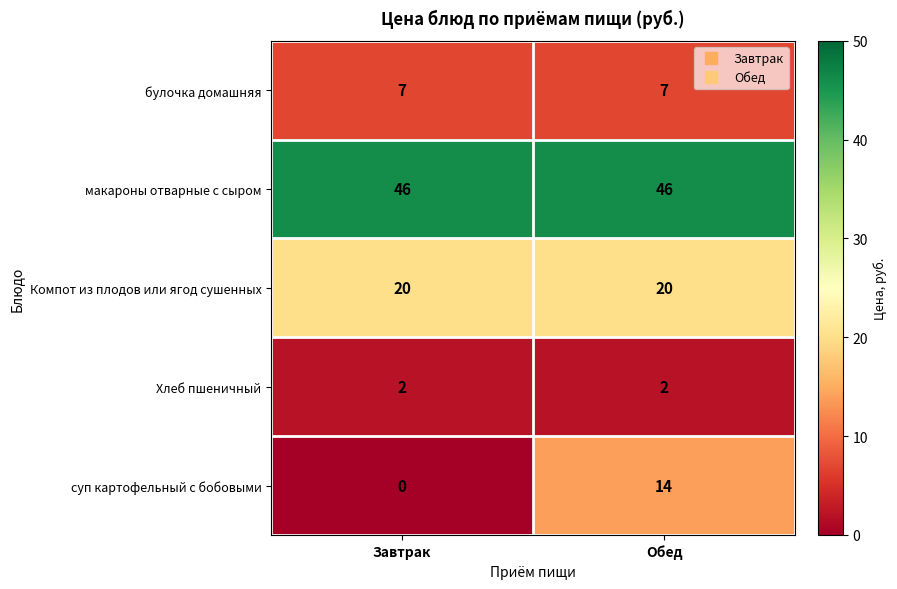

Between Завтрак and Обед, which series saw the biggest shift?

суп картофельный с бобовыми